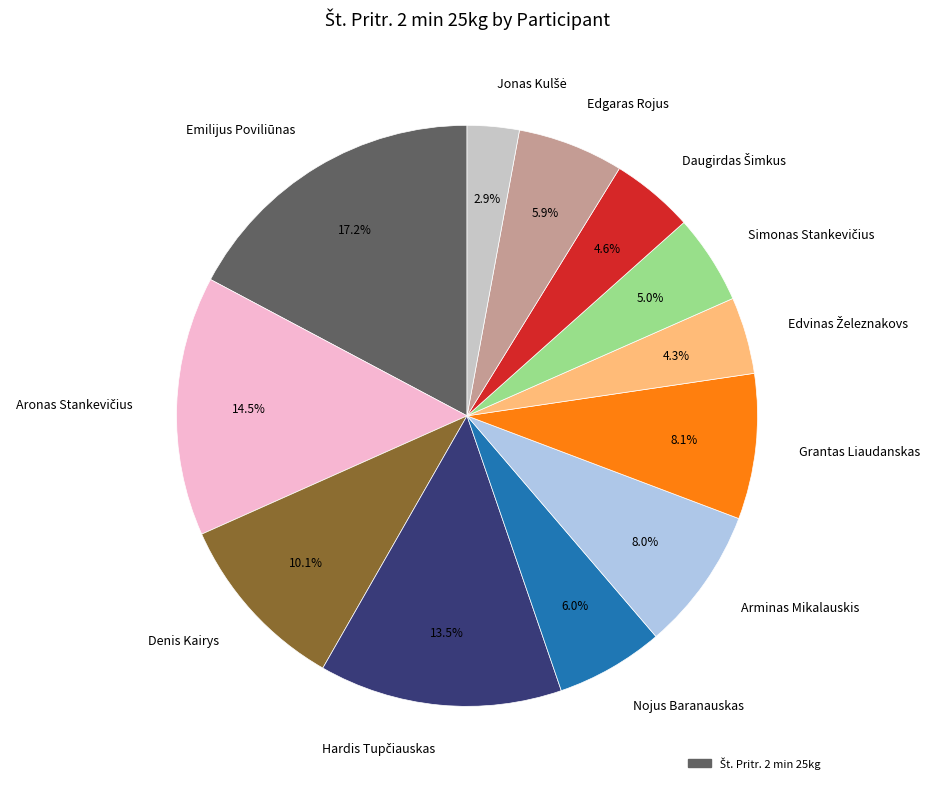

Which slice is the largest?

Emilijus Poviliūnas